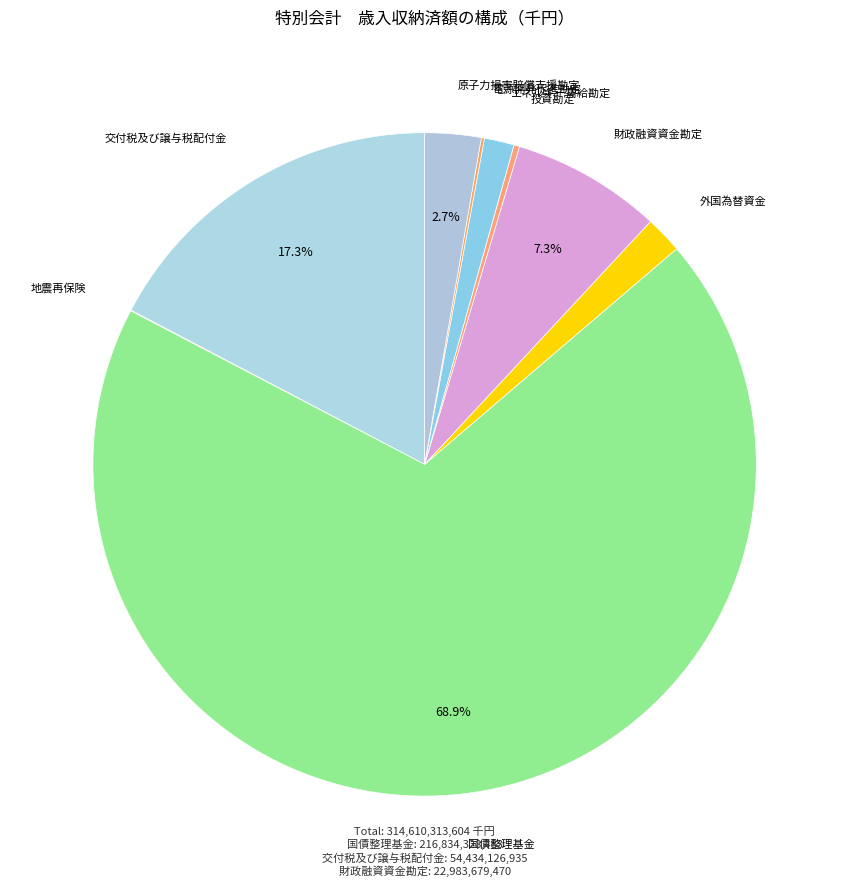

Which category has the biggest portion of the pie?

国債整理基金